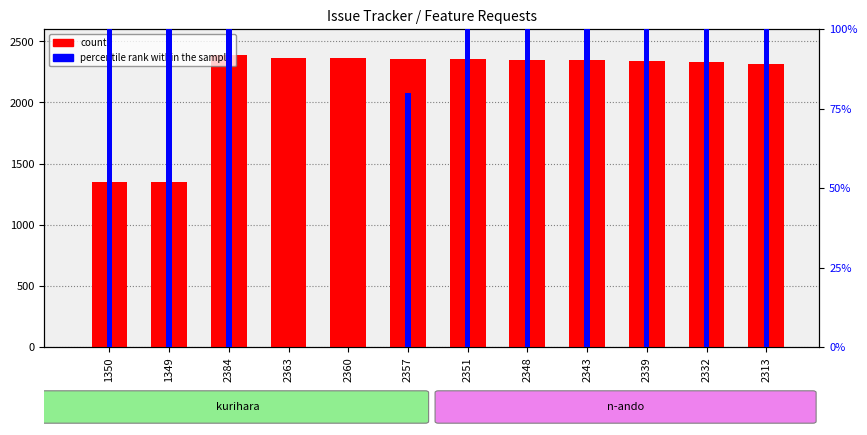

The percentile rank within the sample series shows 43 at 2339. True or false?

False